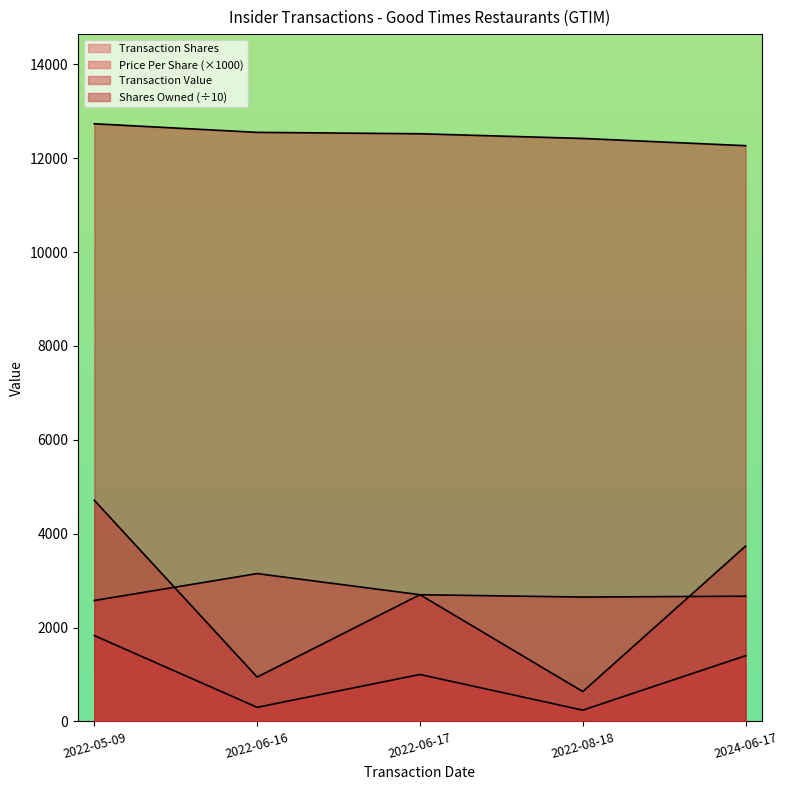

True or false: transactionShares and transactionPricePerShare intersect in this chart.

False